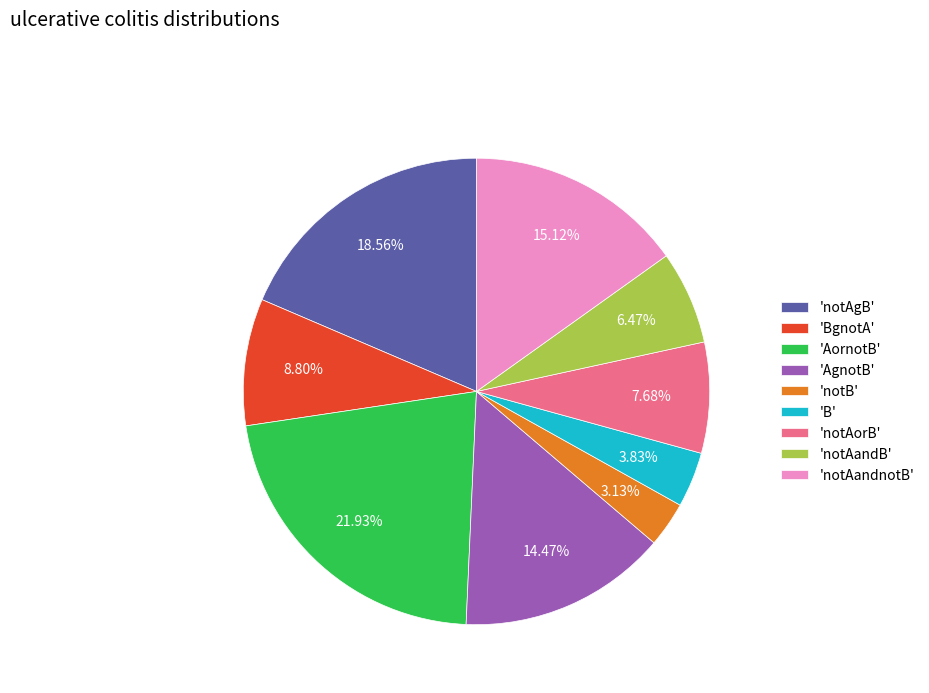

Approximately how many times larger is the value at 'notAandnotB' compared to 'AornotB'?

0.7